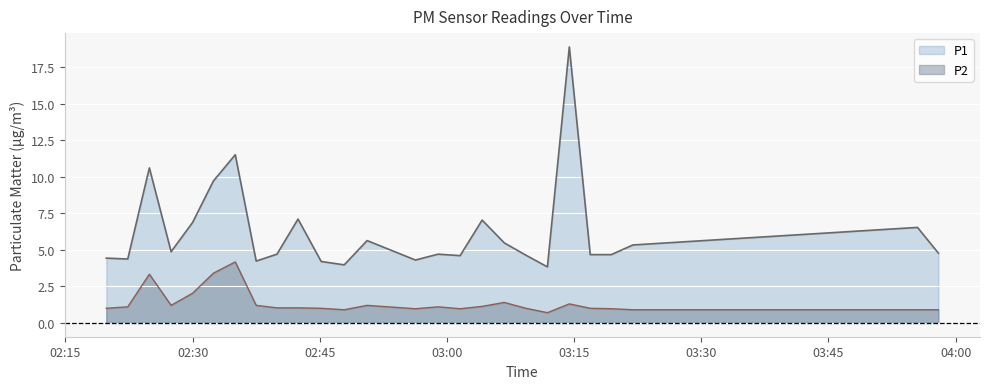

Is the value of P2 at 2022-09-28T03:11:51 greater than the value of P1 at 2022-09-28T03:16:54?

No